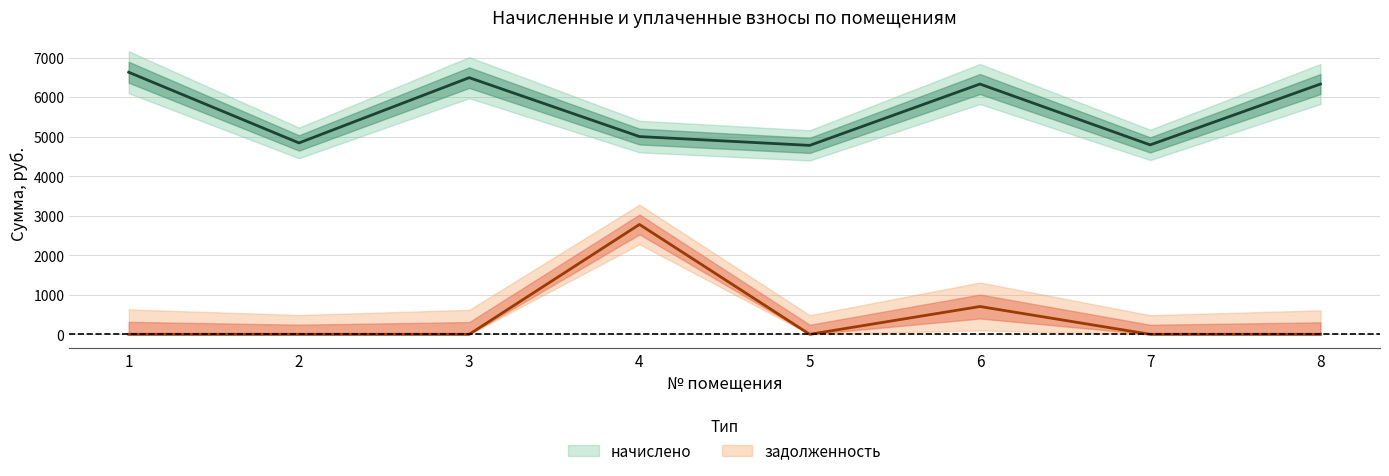

The value of начислено at 2 is 2331.3. True or false?

False